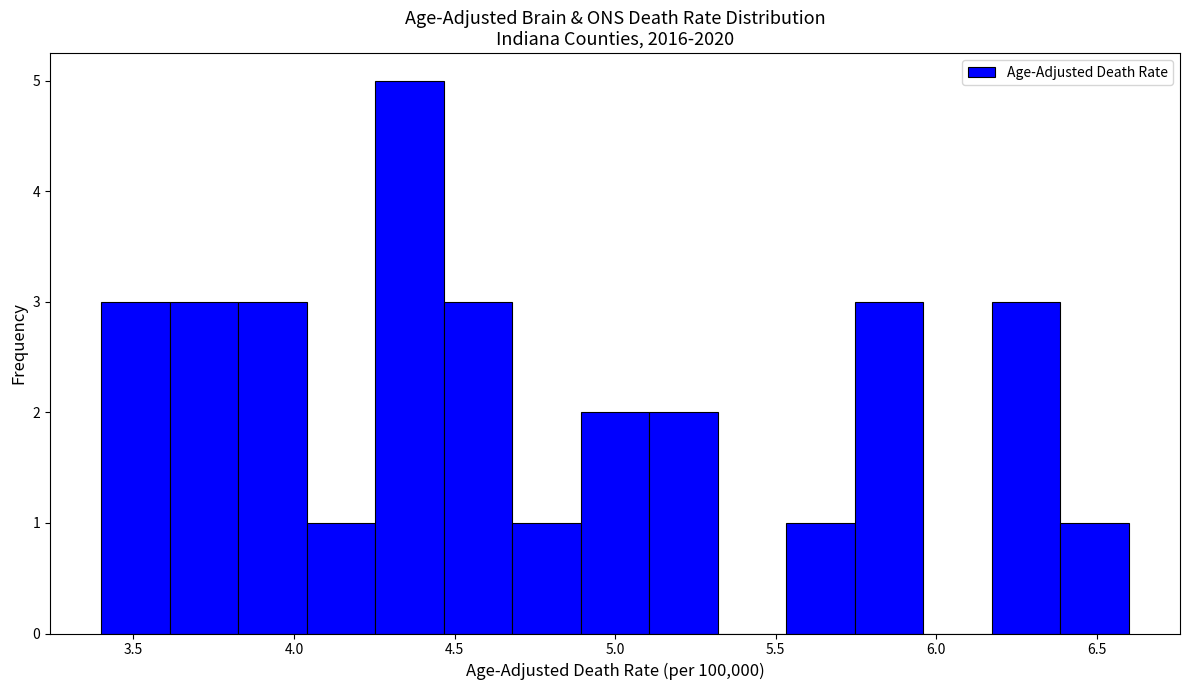

Reading left to right, list every bar in this chart as the range it spans on the x-axis followed by its height. Neither the bar edges nor the heights are printed on the chart, so give them approximately, as read against the axes.

3.40 to 3.60: 3
3.60 to 3.85: 3
3.85 to 4.05: 3
4.05 to 4.25: 1
4.25 to 4.45: 5
4.45 to 4.70: 3
4.70 to 4.90: 1
4.90 to 5.10: 2
5.10 to 5.30: 2
5.30 to 5.55: 0
5.55 to 5.75: 1
5.75 to 5.95: 3
5.95 to 6.15: 0
6.15 to 6.40: 3
6.40 to 6.60: 1